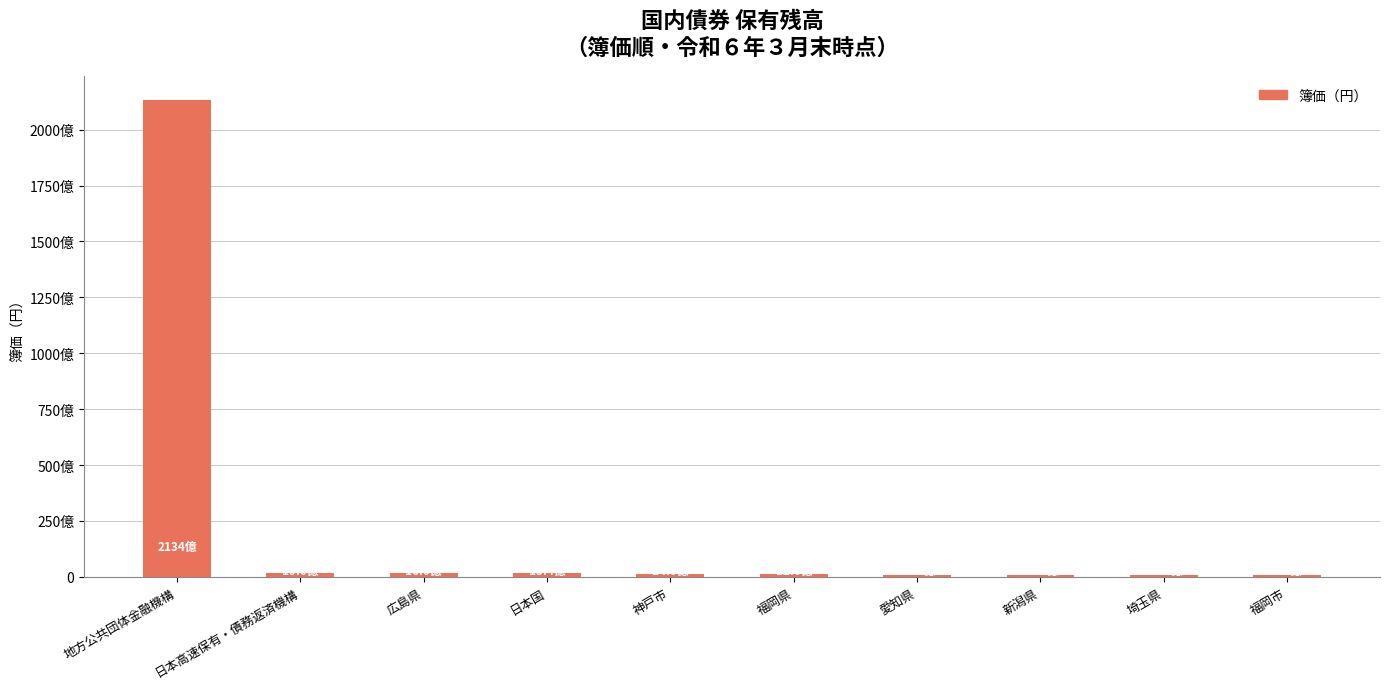

Are the bars horizontal?

No